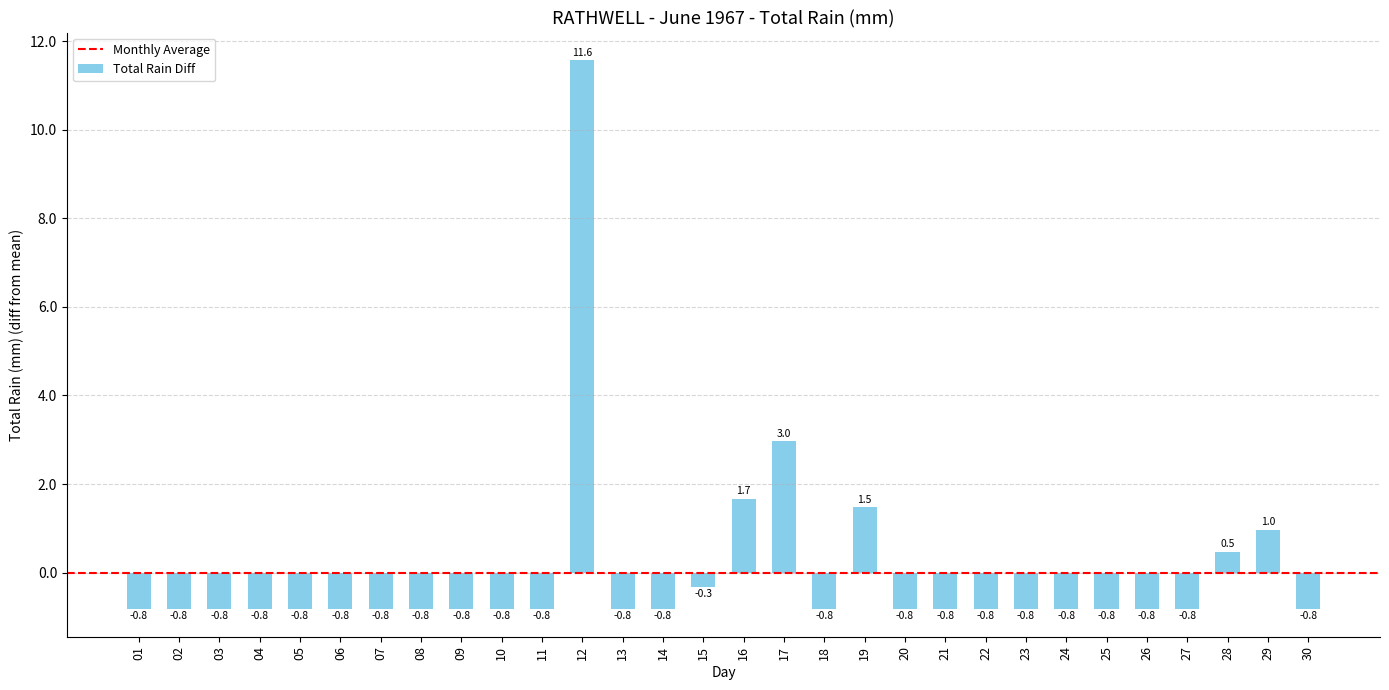

How many data points does each series have?

30